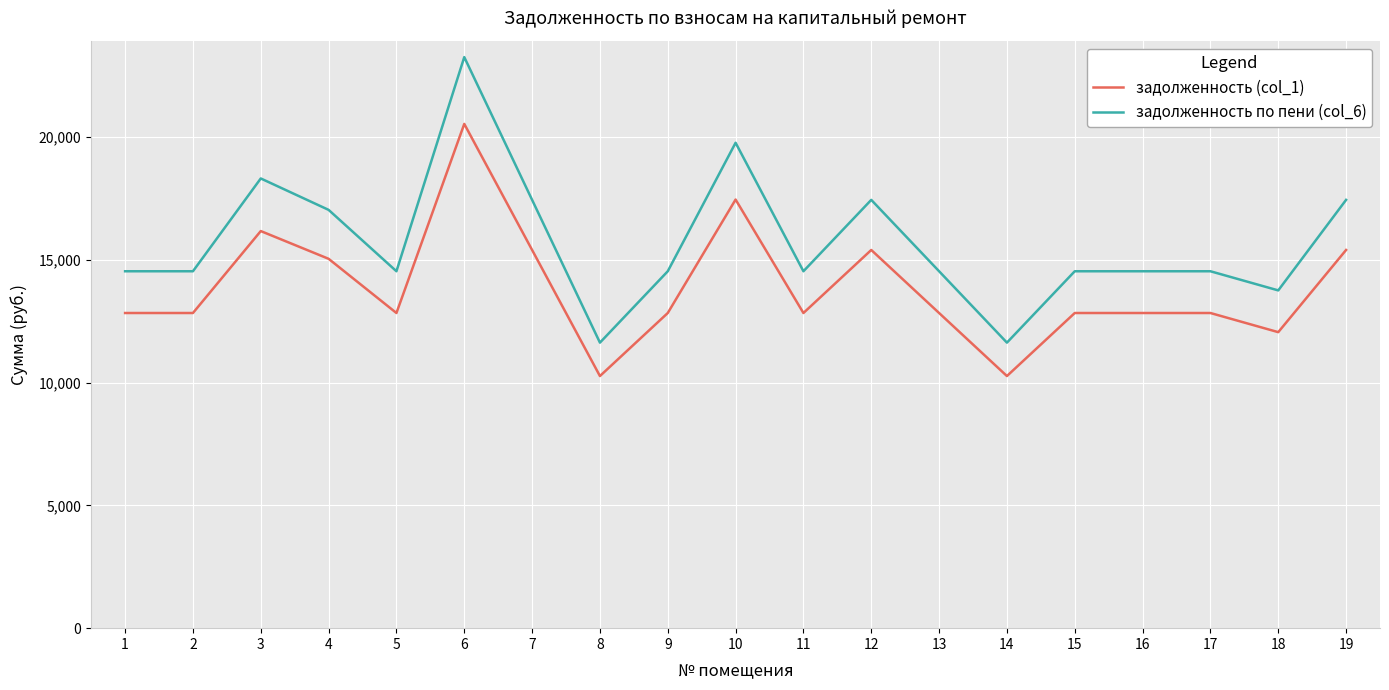

True or false: задолженность по пени (col_6) and задолженность (col_1) cross at least once.

False